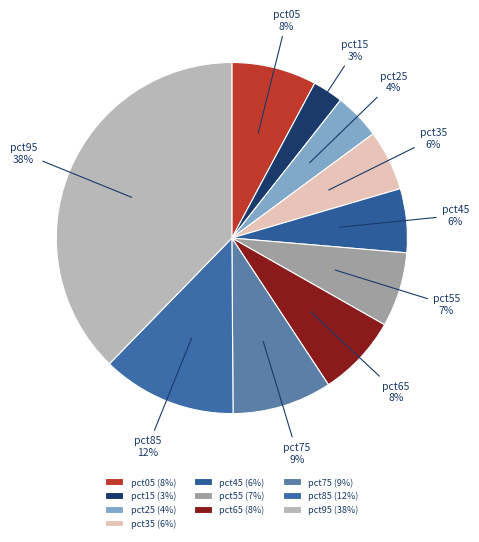

To the nearest percent, what is the average slice percentage?

10%